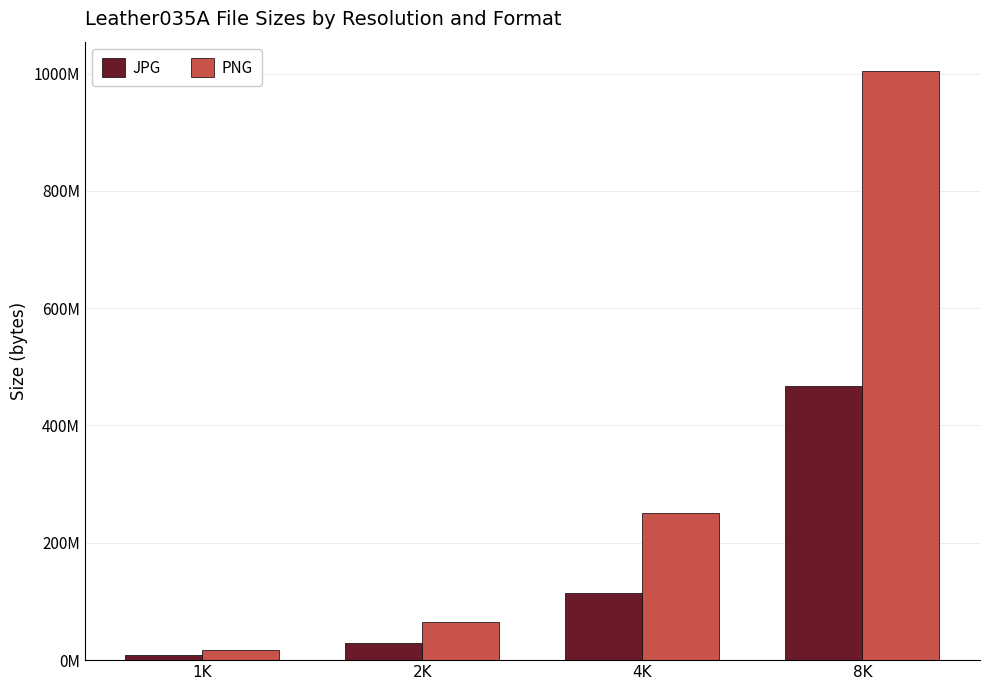

Which series changed the most between 2K and 8K?

PNG